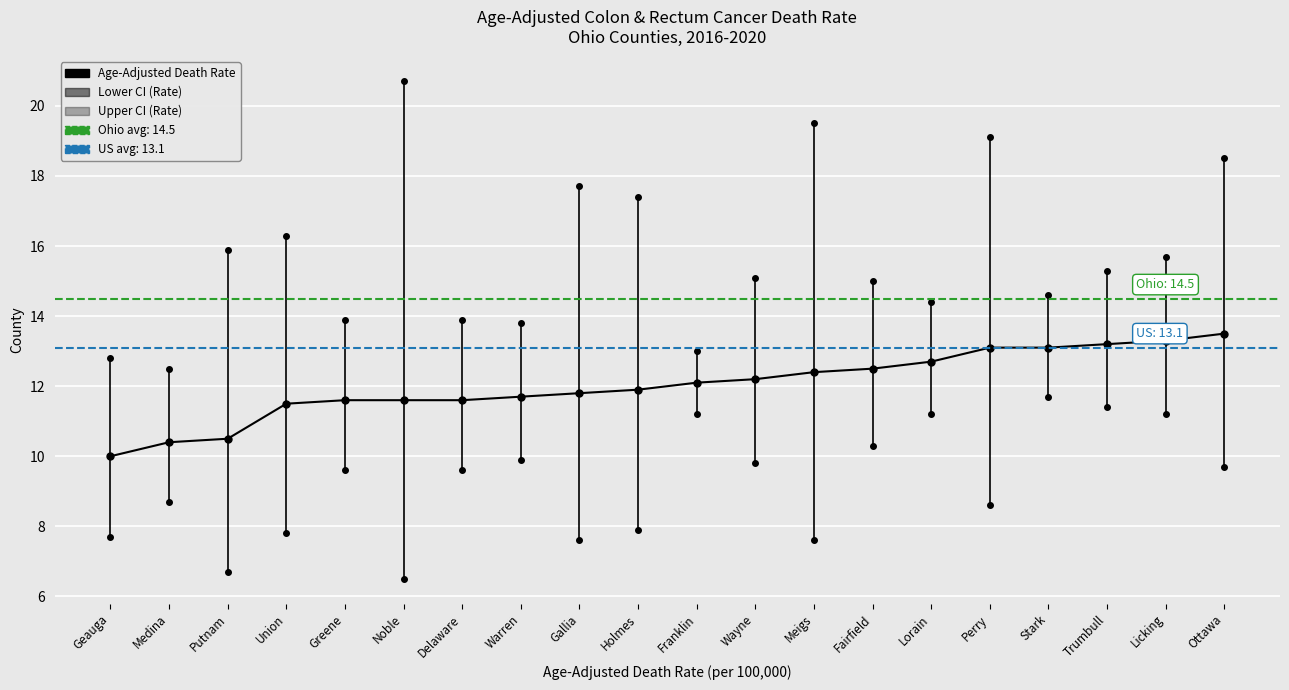

At which label does Upper CI (Rate) reach its peak?

Noble